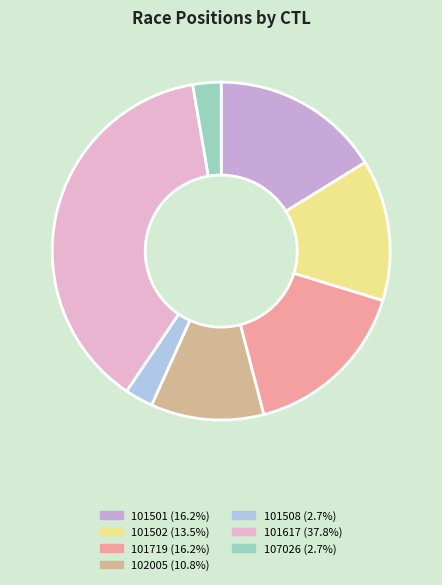

How many slices are in this pie chart?

7